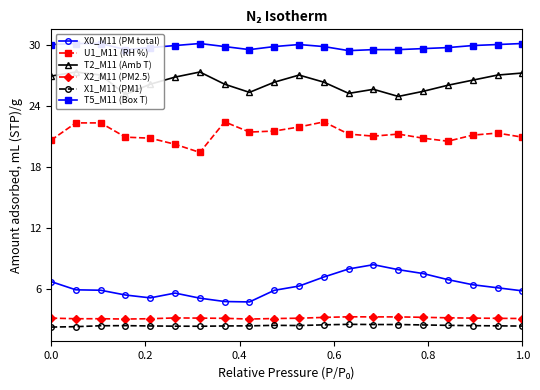

True or false: X0_M11 (PM total) and U1_M11 (RH %) intersect in this chart.

False